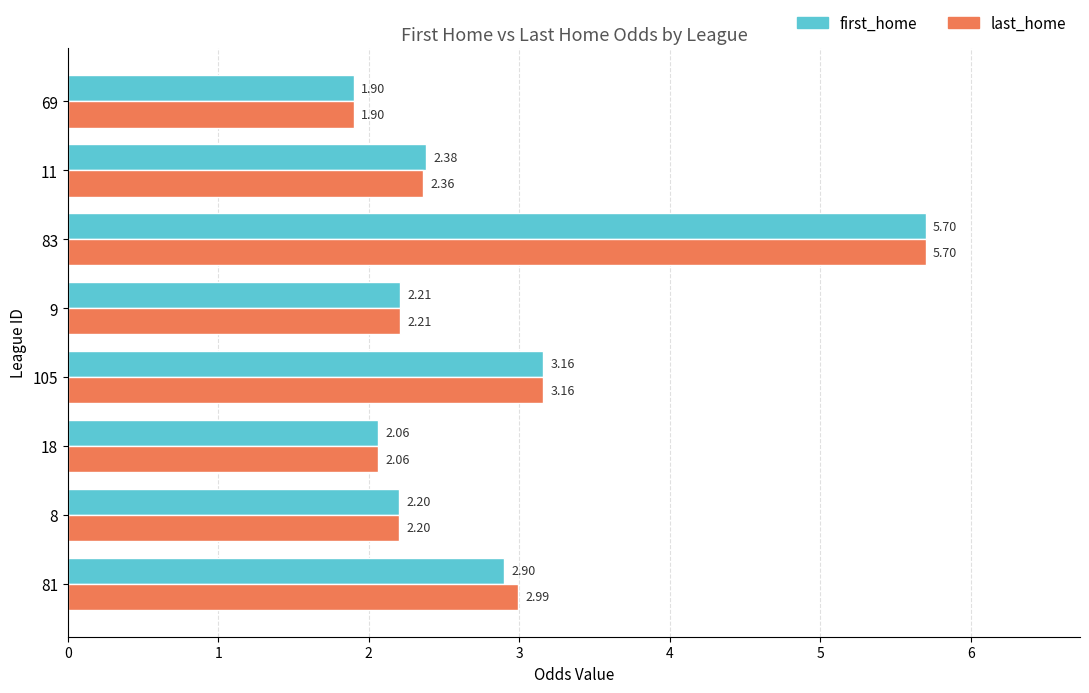

Rank the series by their average value, from highest to lowest.

last_home, first_home